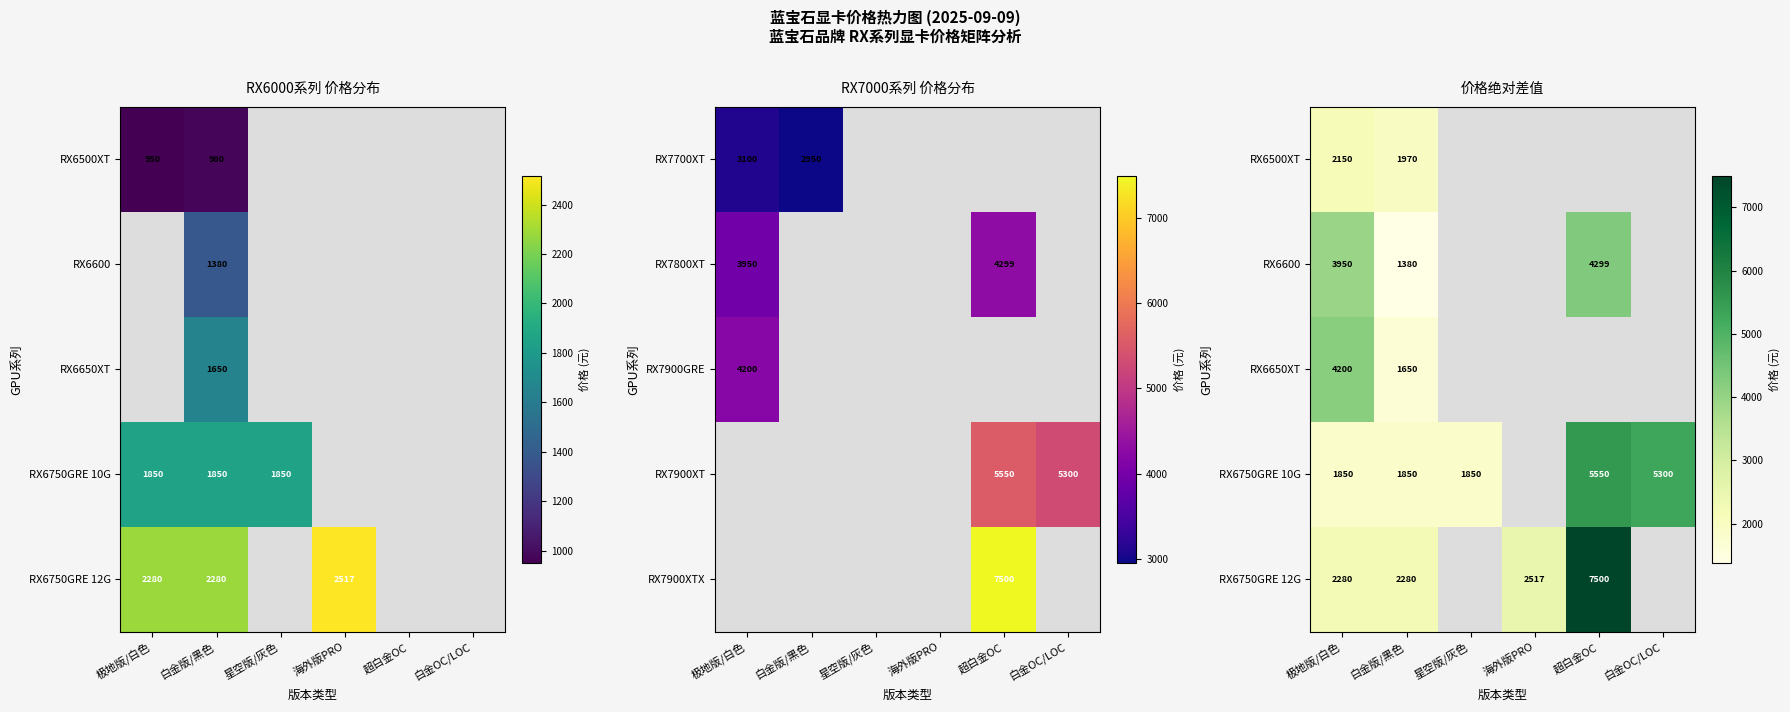

The RX7800XT series shows 4299 at 超白金OC. True or false?

True